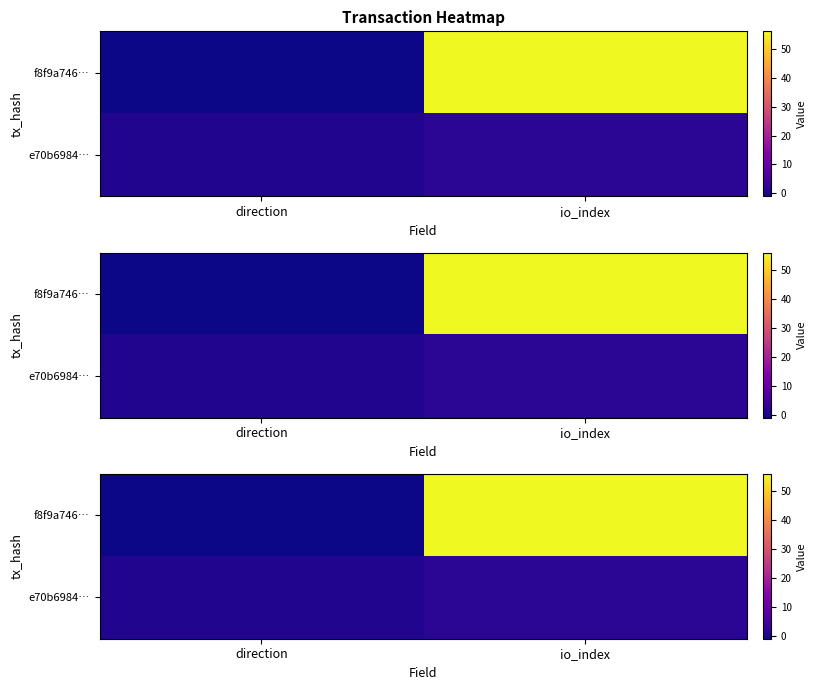

What is the sum of all e70b6984… values?

3